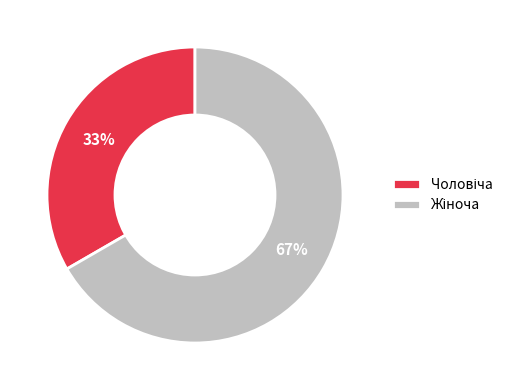

To the nearest percent, what is the average slice percentage?

50%